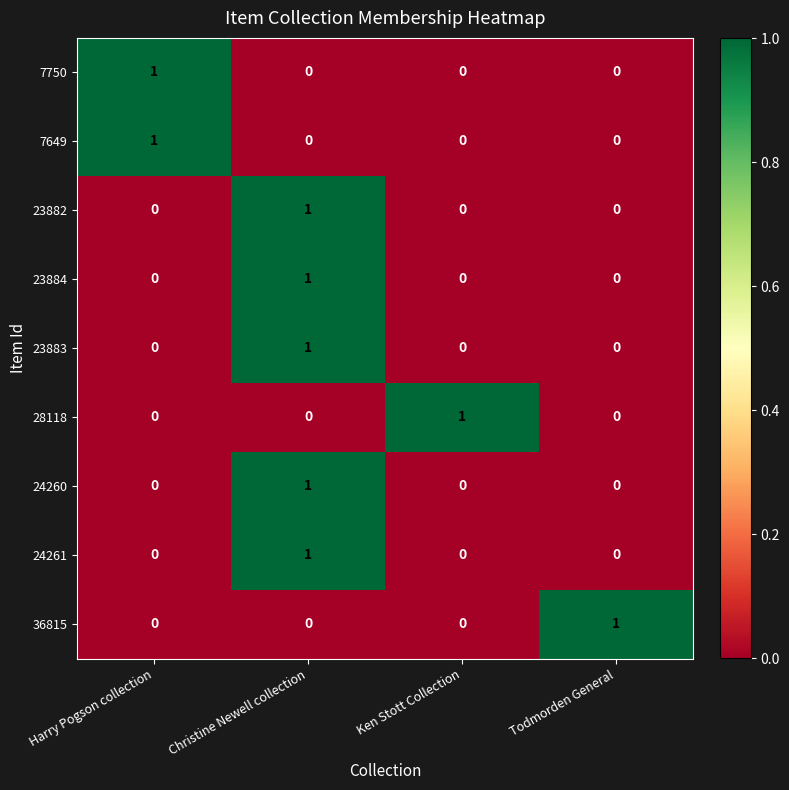

At how many categories does at least one series exceed 0?

4